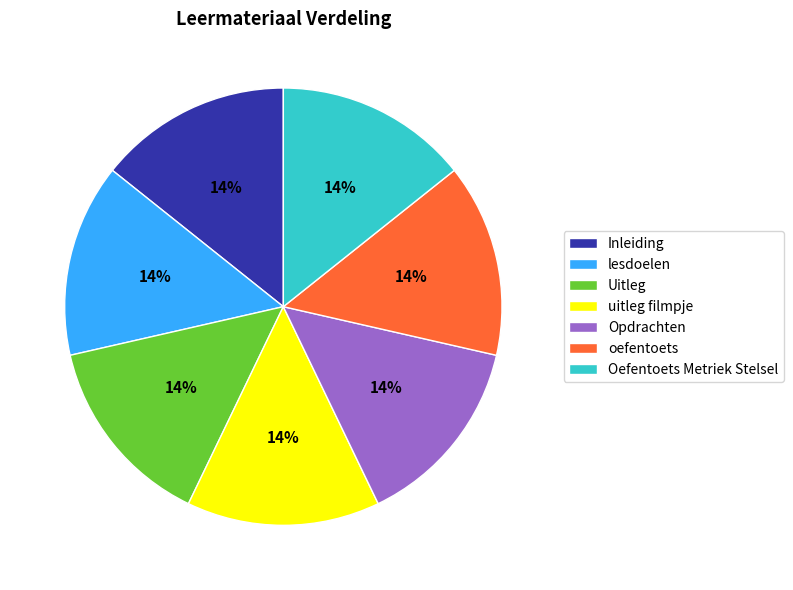

Is it true that uitleg filmpje is 24% of the pie?

False